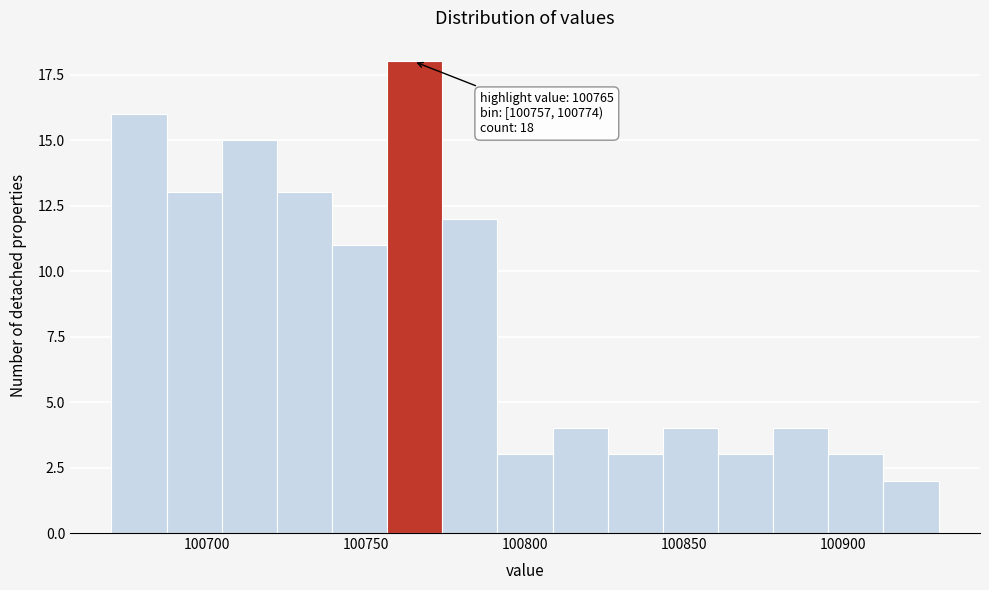

Read against the x-axis, roughly where is the centre of the tallest bar?

100765